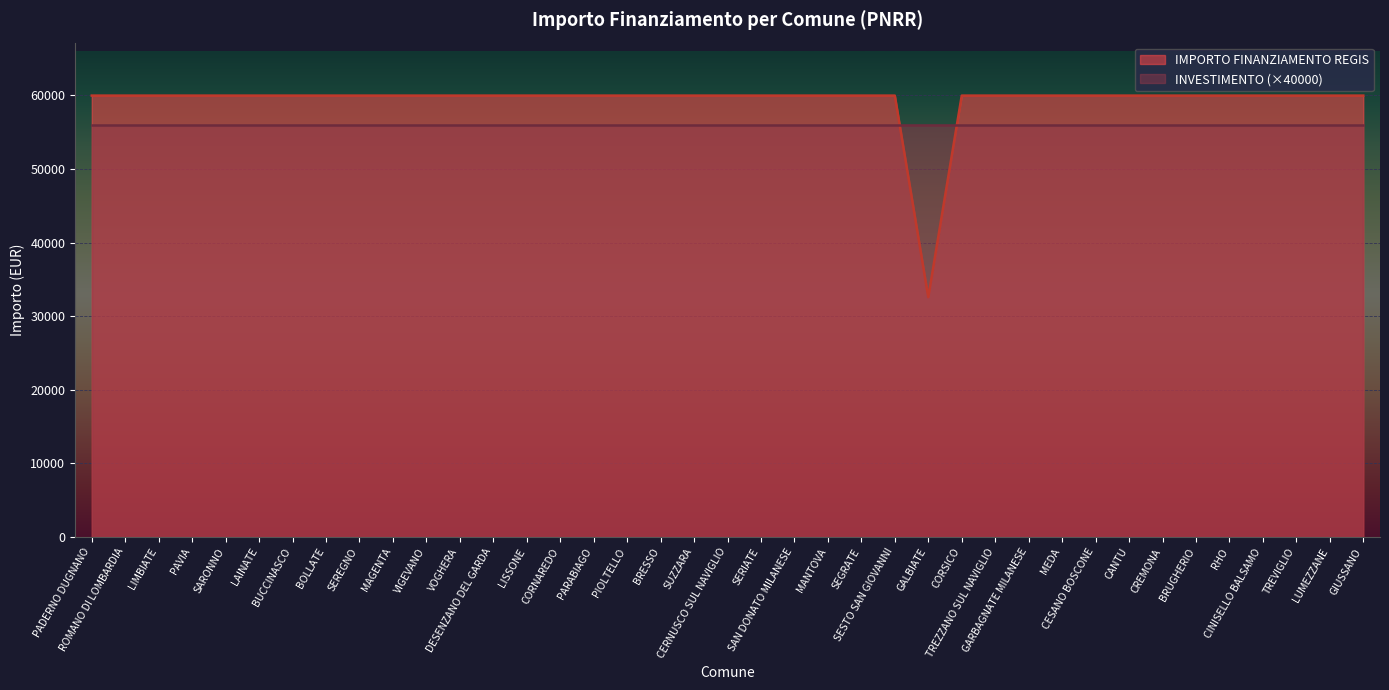

Is it true that the value at CANTU is 59966?

True